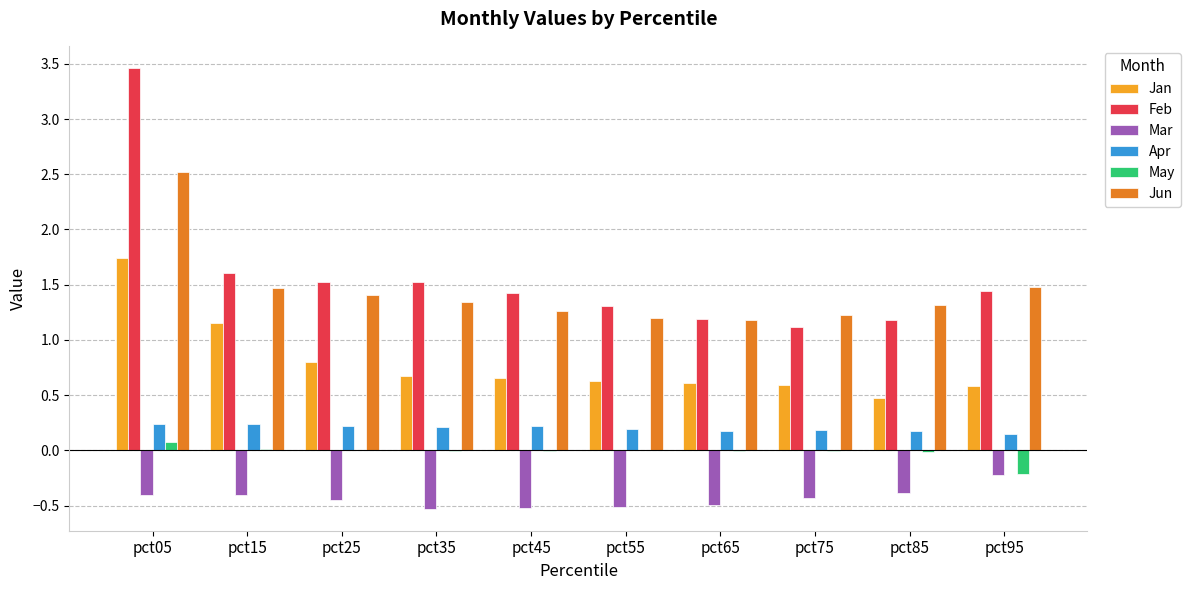

Is the value of May at pct75 greater than the value of Feb at pct25?

No